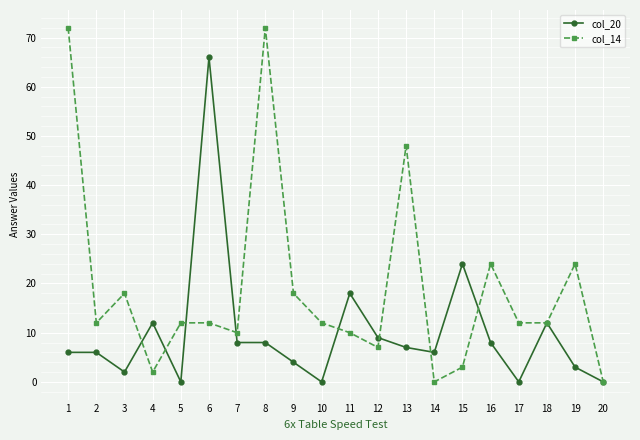

The col_14 series shows 18 at 3. True or false?

True